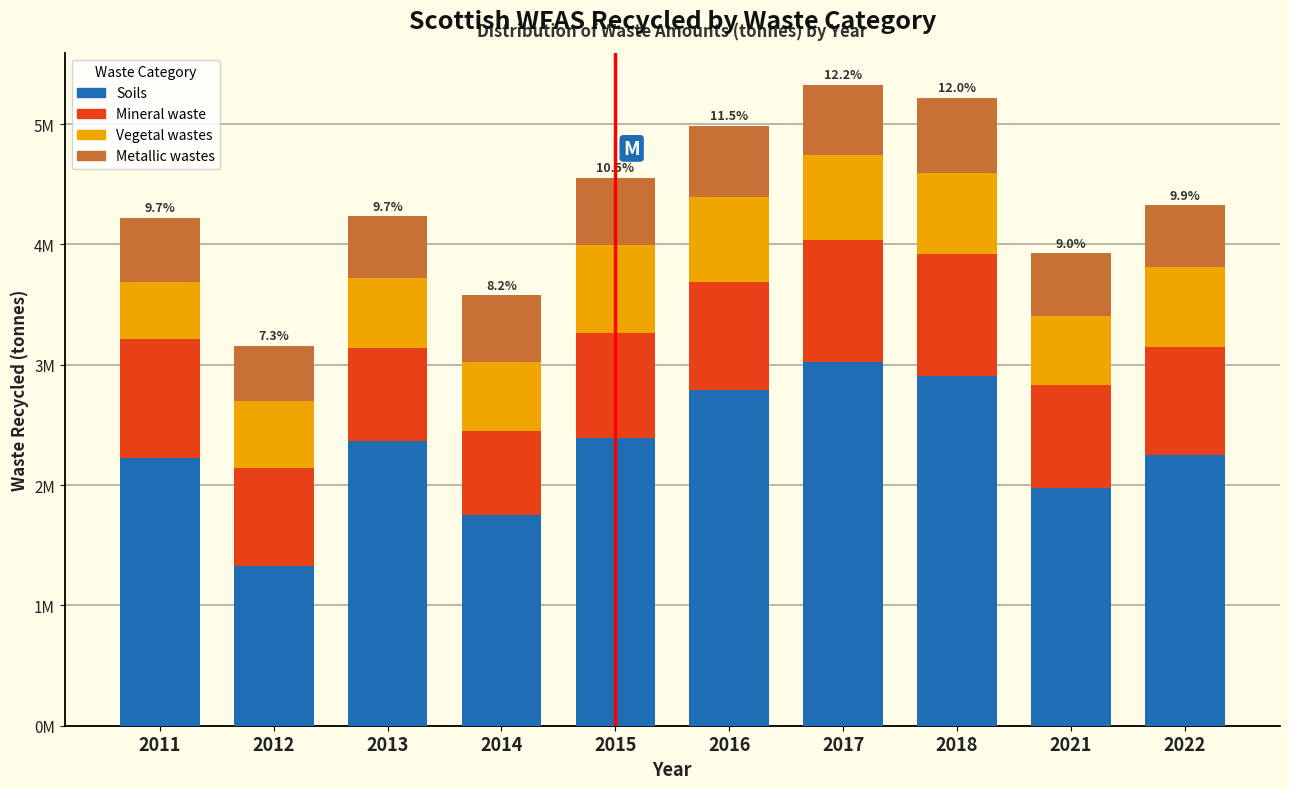

What are all the series names shown in the legend?

Soils, Mineral waste, Vegetal wastes, Metallic wastes